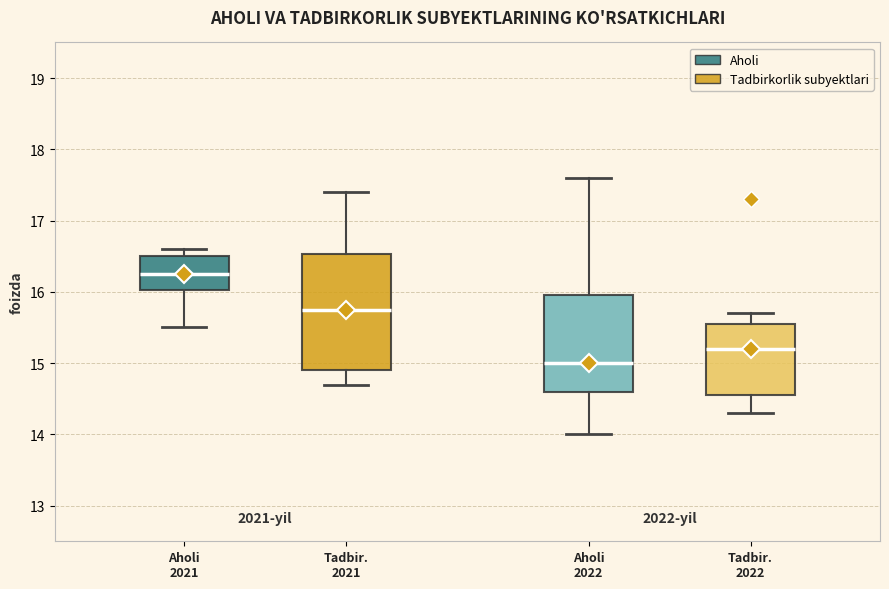

Which box's median line is the highest?

Aholi 2021